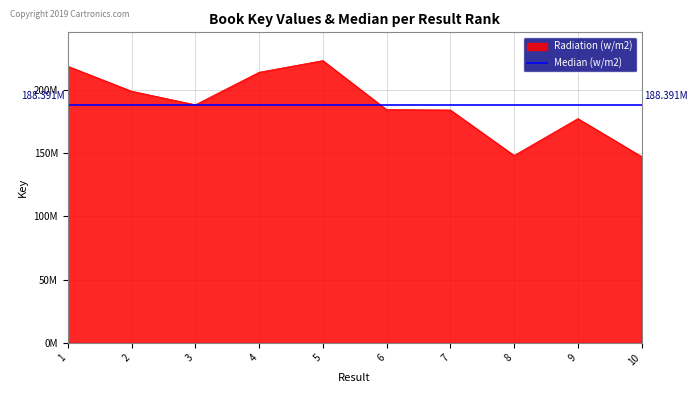

Where is the data nearest to the value 185374350?

6